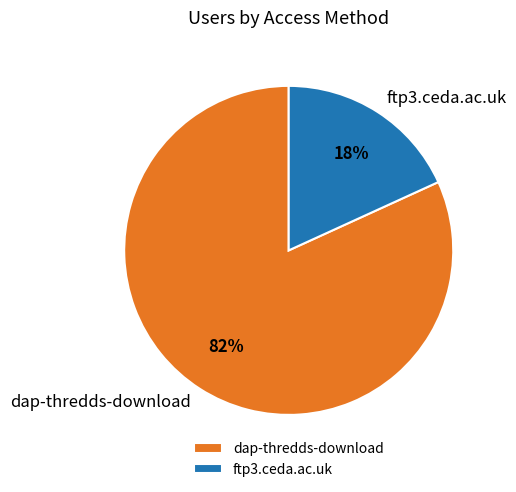

To the nearest percent, what is the combined percentage of ftp3.ceda.ac.uk and dap-thredds-download?

100%